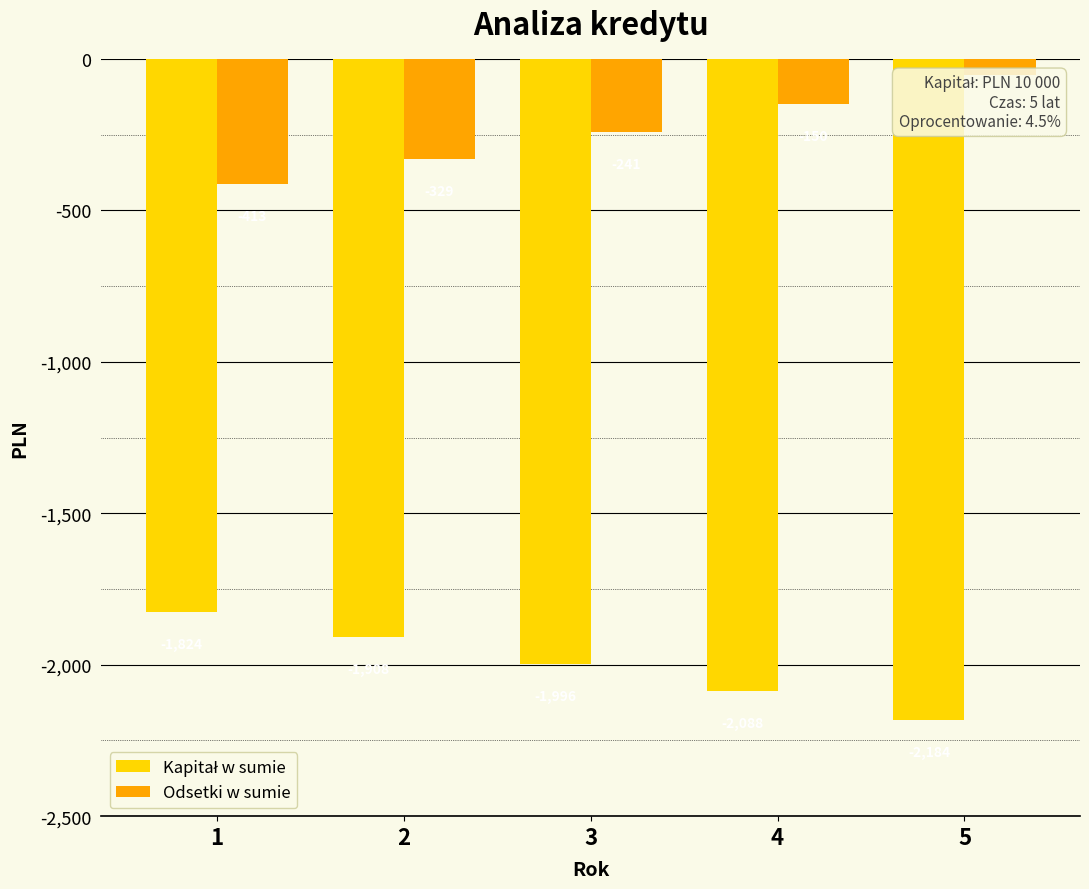

Where does the Odsetki w sumie series first go above -241?

4